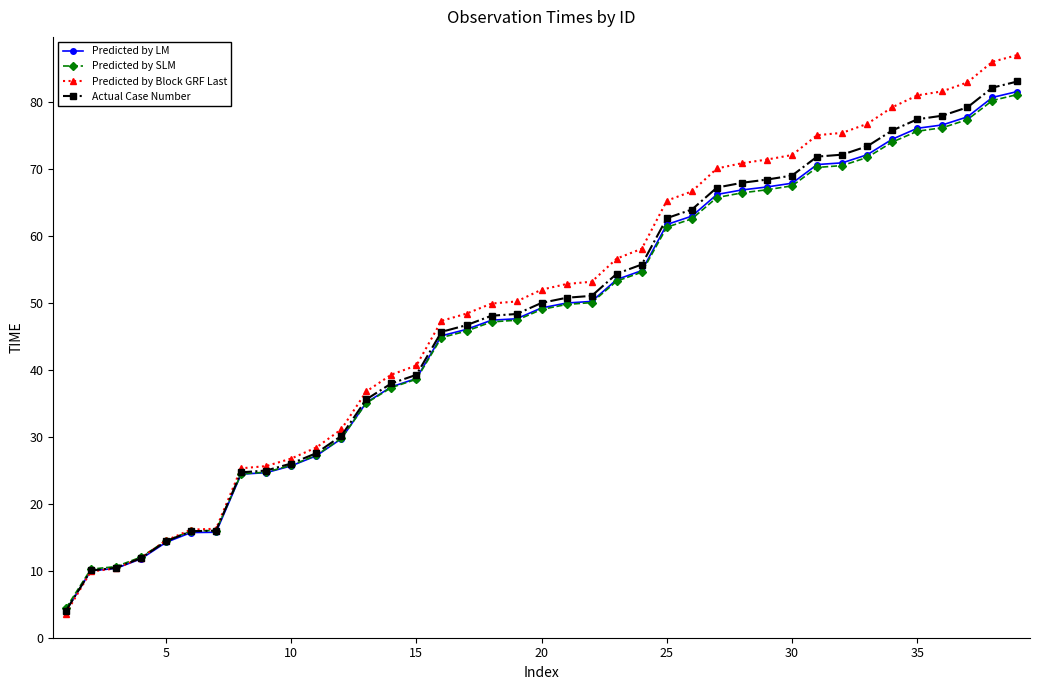

What is the value of the Predicted by Block GRF Last point at the 28th from the left?

70.9